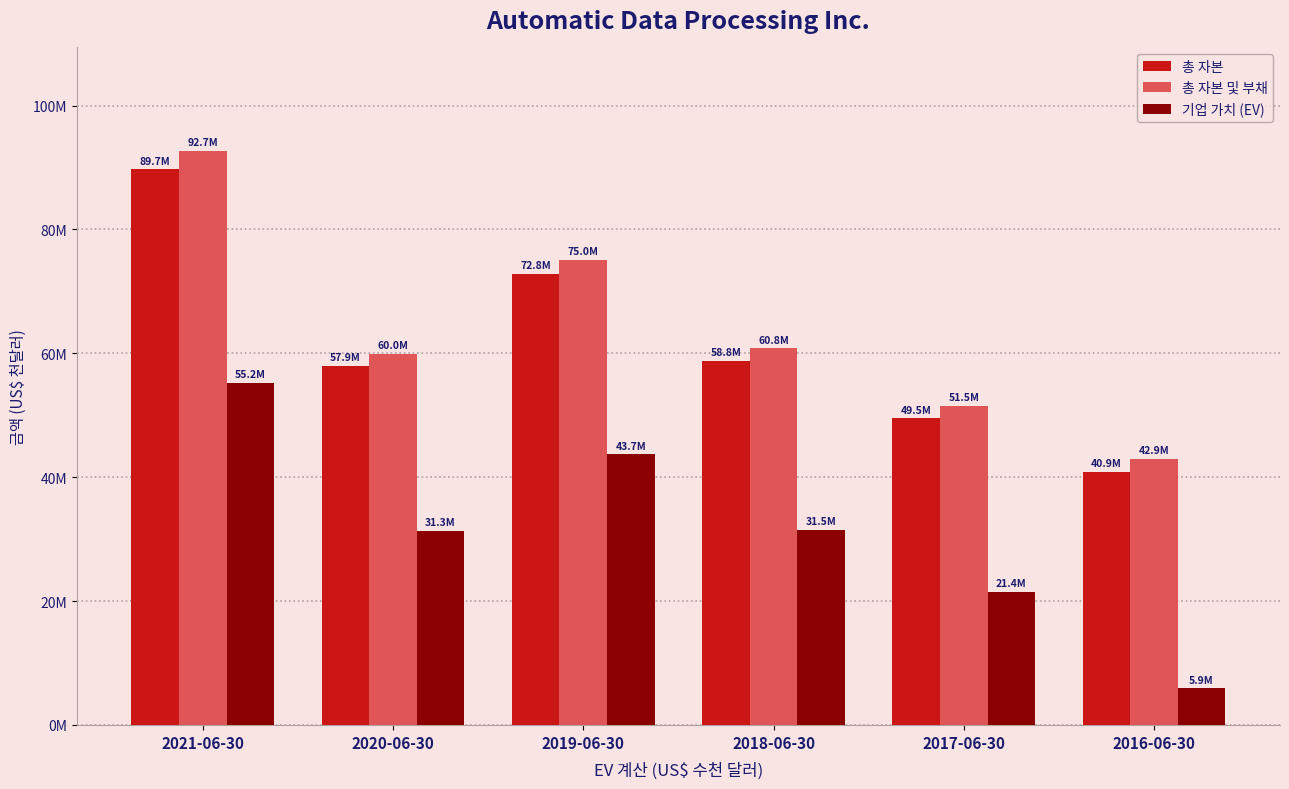

Read the 총 자본 value at 2016-06-30.

40905387